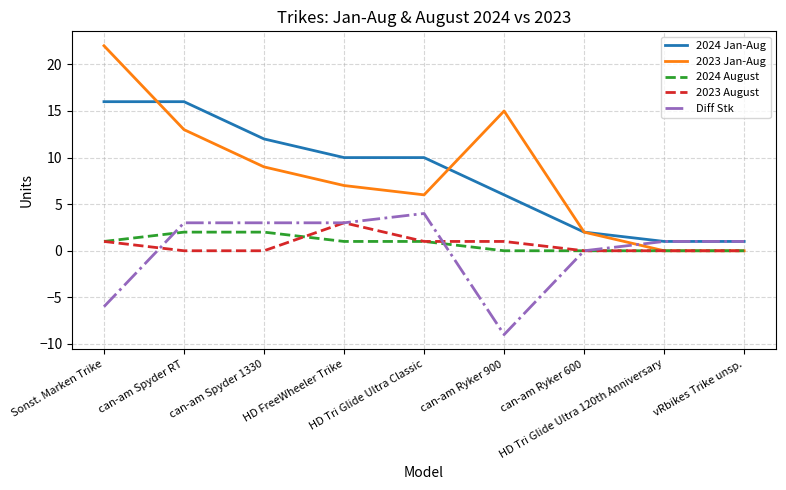

What position from the left is can-am Ryker 600?

7